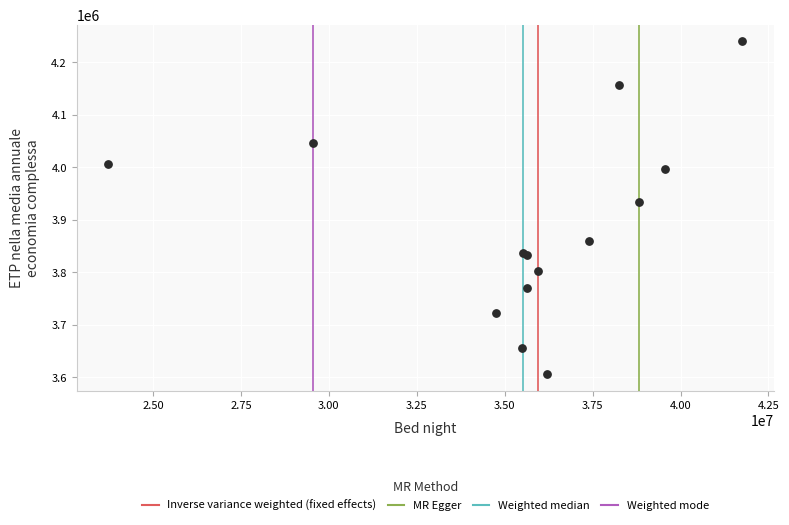

What Y value in the scatter plot is closest to 3922908?

3934124.2